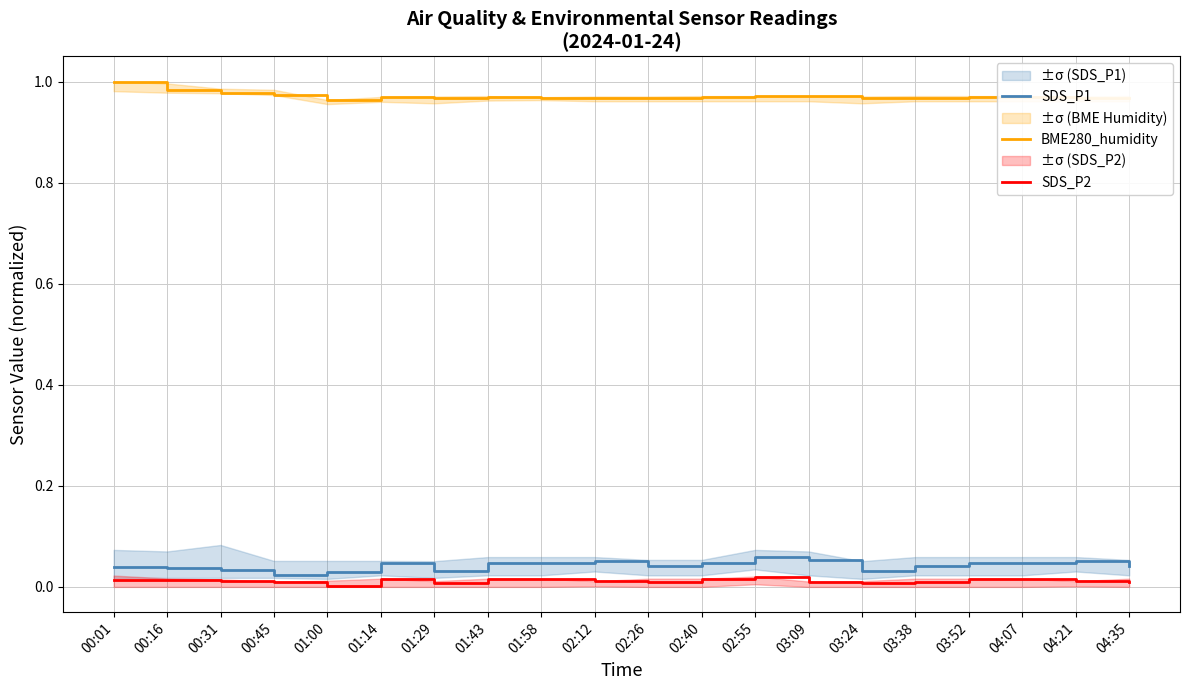

True or false: SDS_P1 and BME280_humidity cross at least once.

False